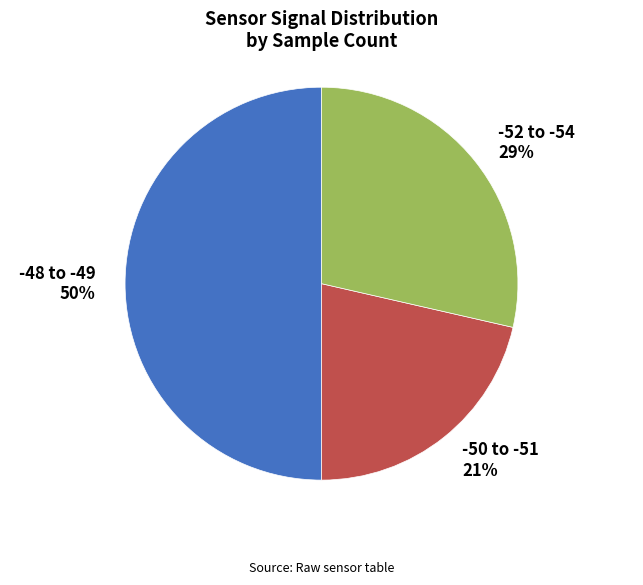

Is the sum of -52 to -54 and -48 to -49 greater than half?

Yes